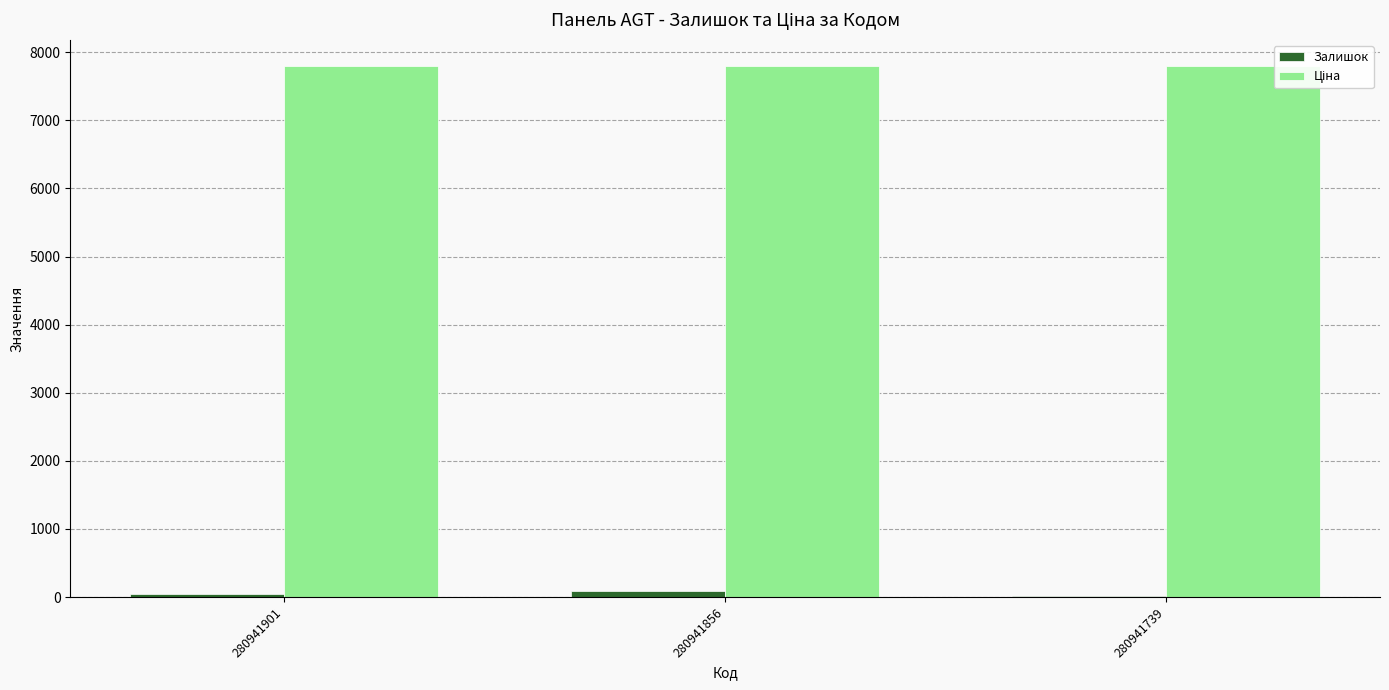

Is it true that Залишок equals 87.0 at 280941856?

True